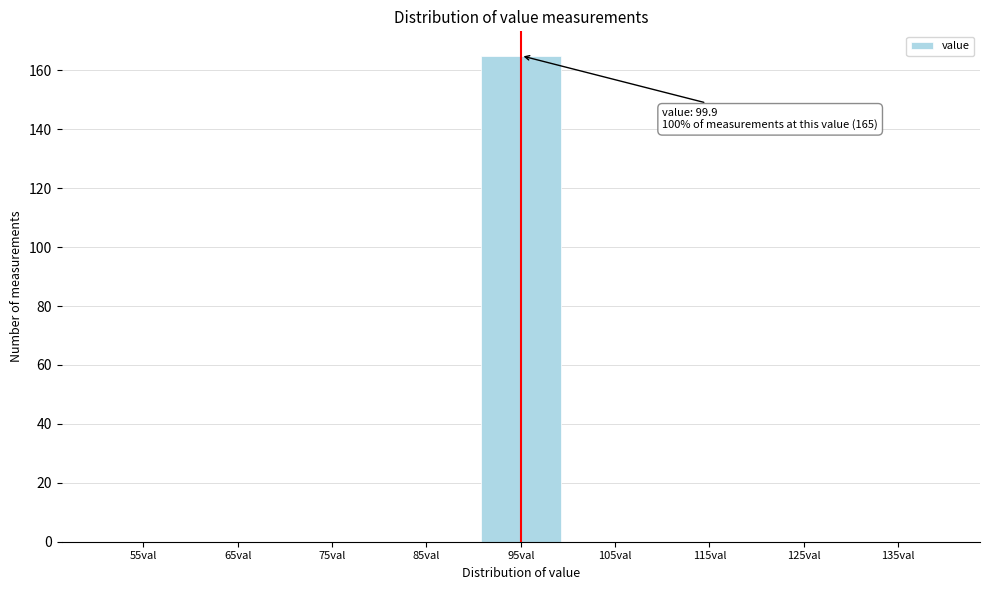

Reading left to right, what are all the values shown in this chart?

55val=0	65val=0	75val=0	85val=0	95val=165	105val=0	115val=0	125val=0	135val=0